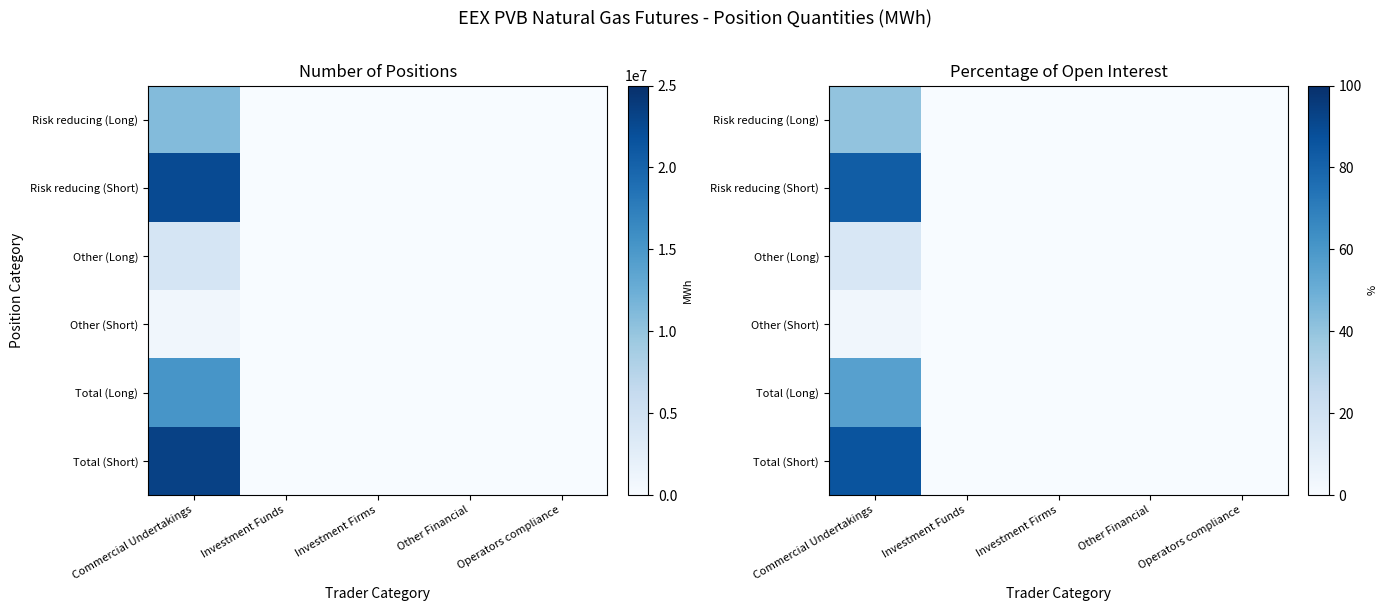

Is the value of Other (Long) at Investment Firms greater than the value of Total (Short) at Investment Funds?

No